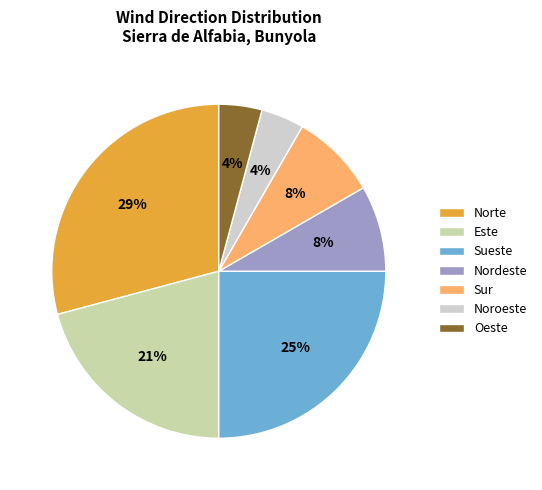

The Este slice represents 21% of the pie. True or false?

True